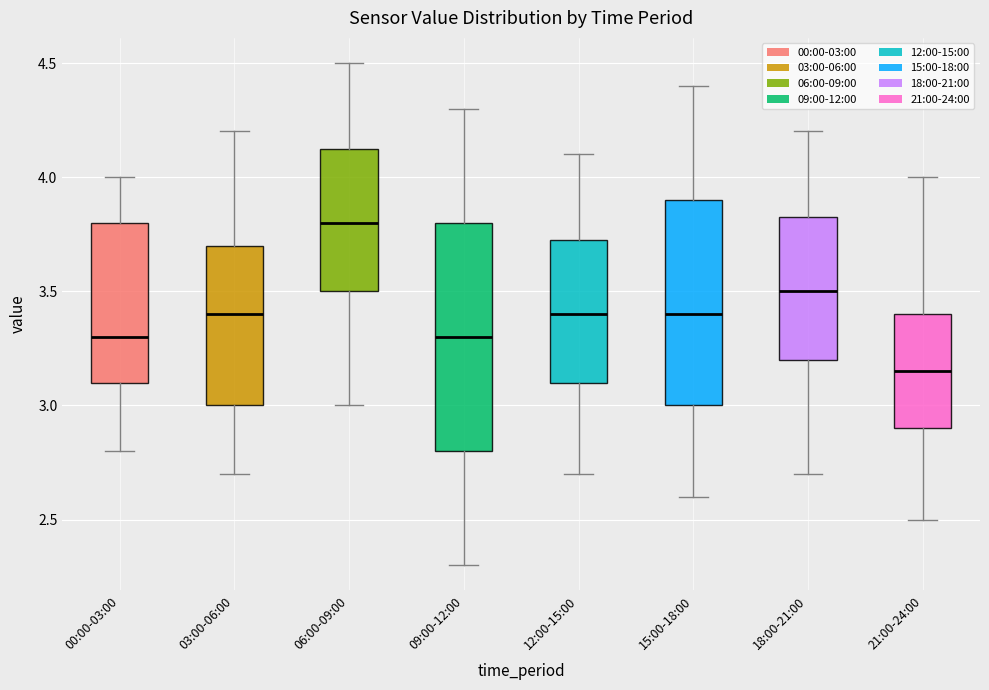

Reading left to right, read every box against the y-axis: the position of its median line, the range the box covers, and the ends of its whiskers. The values are not printed on the chart, so give them approximately, as read against the axis.

00:00-03:00: median 3.30, box 3.10 to 3.80, whiskers 2.80 to 4.00
03:00-06:00: median 3.40, box 3.00 to 3.70, whiskers 2.70 to 4.20
06:00-09:00: median 3.80, box 3.50 to 4.15, whiskers 3.00 to 4.50
09:00-12:00: median 3.30, box 2.80 to 3.80, whiskers 2.30 to 4.30
12:00-15:00: median 3.40, box 3.10 to 3.75, whiskers 2.70 to 4.10
15:00-18:00: median 3.40, box 3.00 to 3.90, whiskers 2.60 to 4.40
18:00-21:00: median 3.50, box 3.20 to 3.85, whiskers 2.70 to 4.20
21:00-24:00: median 3.15, box 2.90 to 3.40, whiskers 2.50 to 4.00